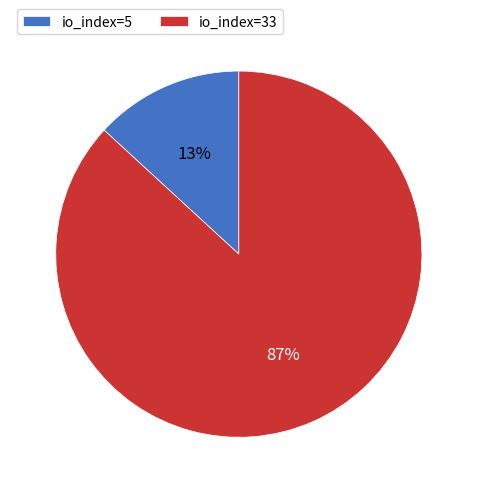

To the nearest percent, what is the difference between the largest and smallest slice percentages?

74%